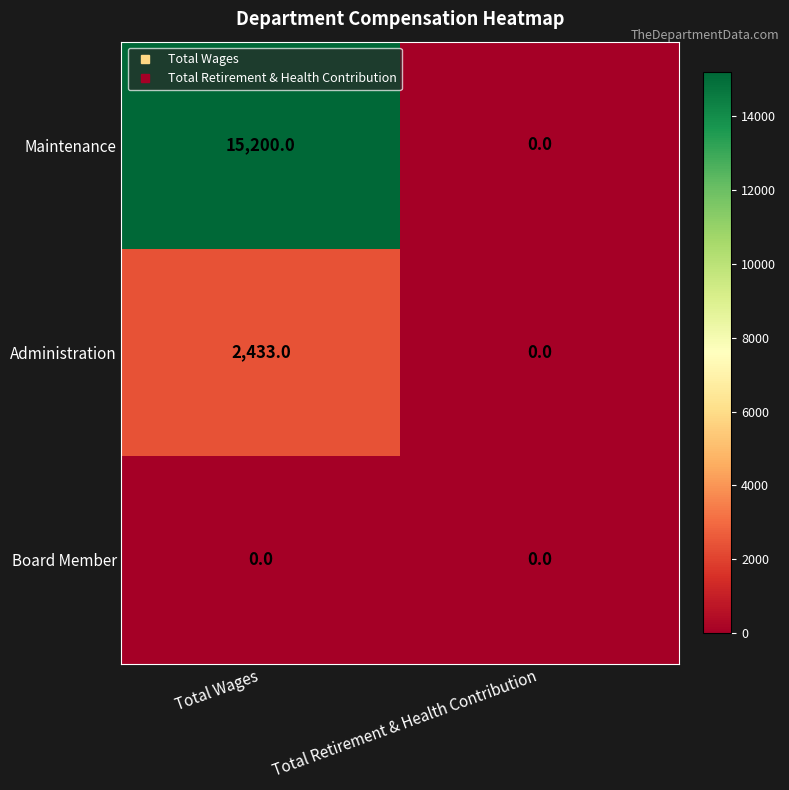

At which category is the sum across all series the highest?

Total Wages